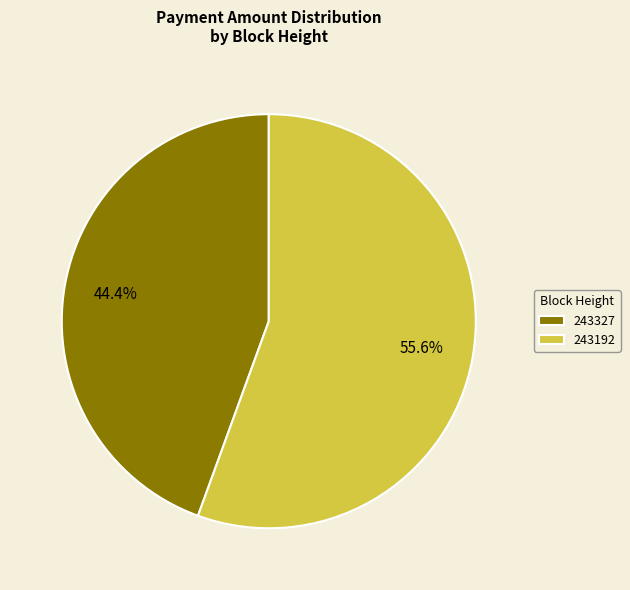

To the nearest percent, what is the difference between the largest and smallest slice percentages?

11%